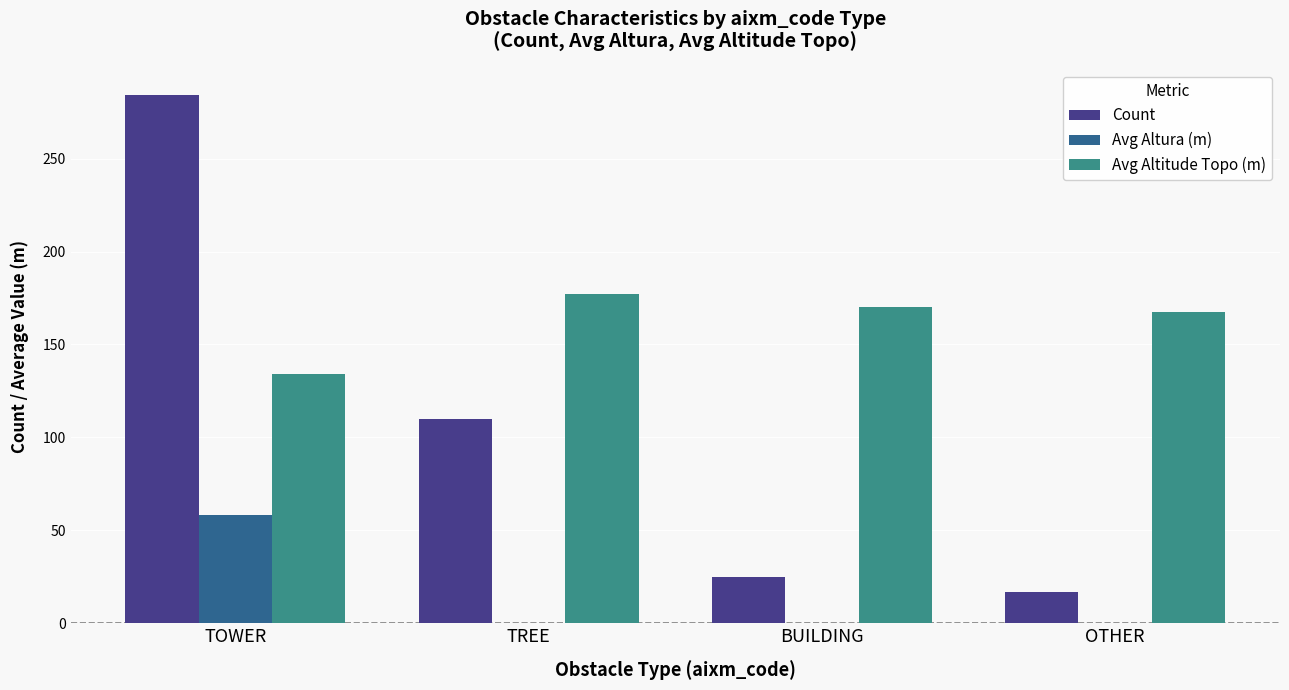

Reading left to right, list all the values displayed in this chart.

Count: 284.0	110.0	25.0	17.0
Avg Altura (m): 58.3	0.0	0.0	0.0
Avg Altitude Topo (m): 134.2	177.1	170.1	167.5